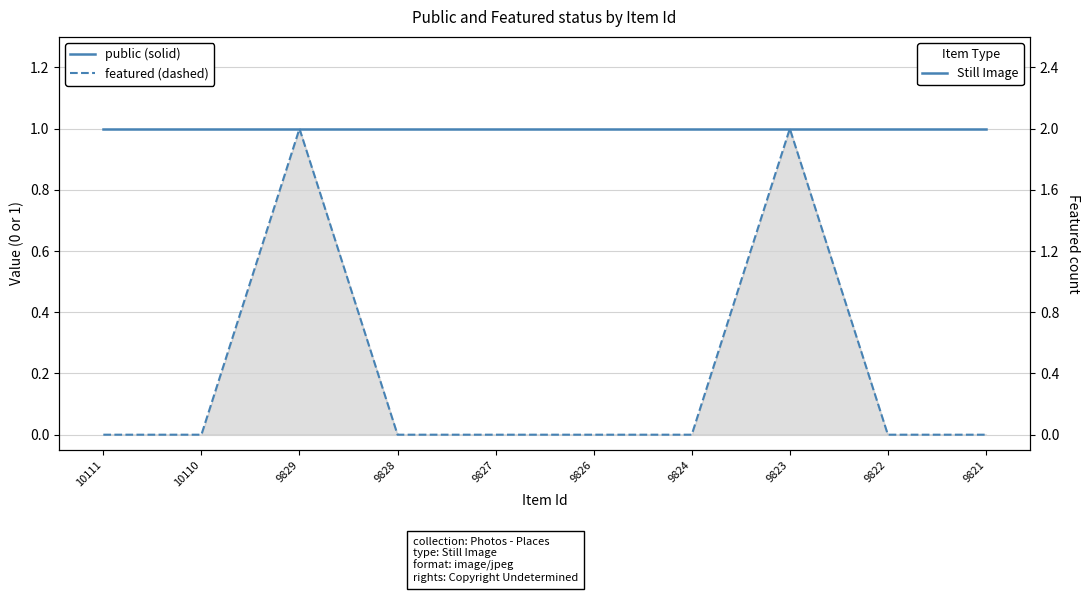

Between 9823 and 9821, which series saw the biggest shift?

featured